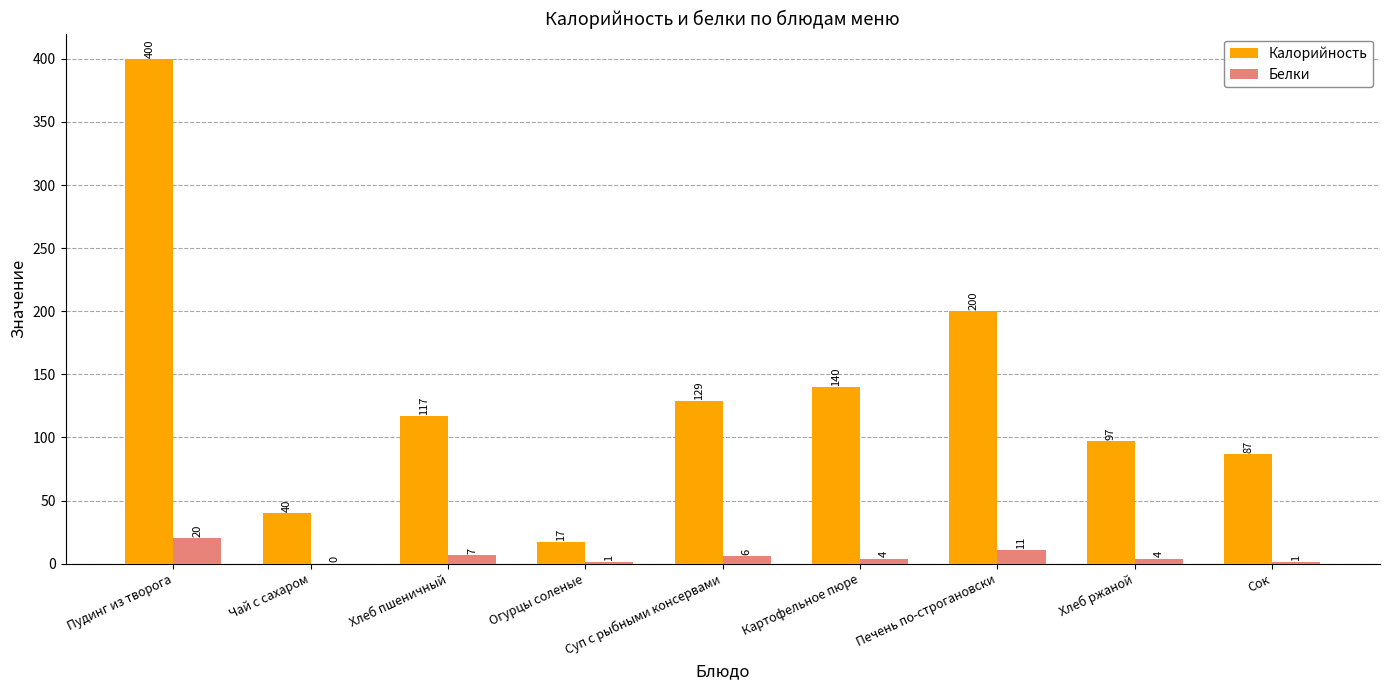

How many groups of bars are there?

9